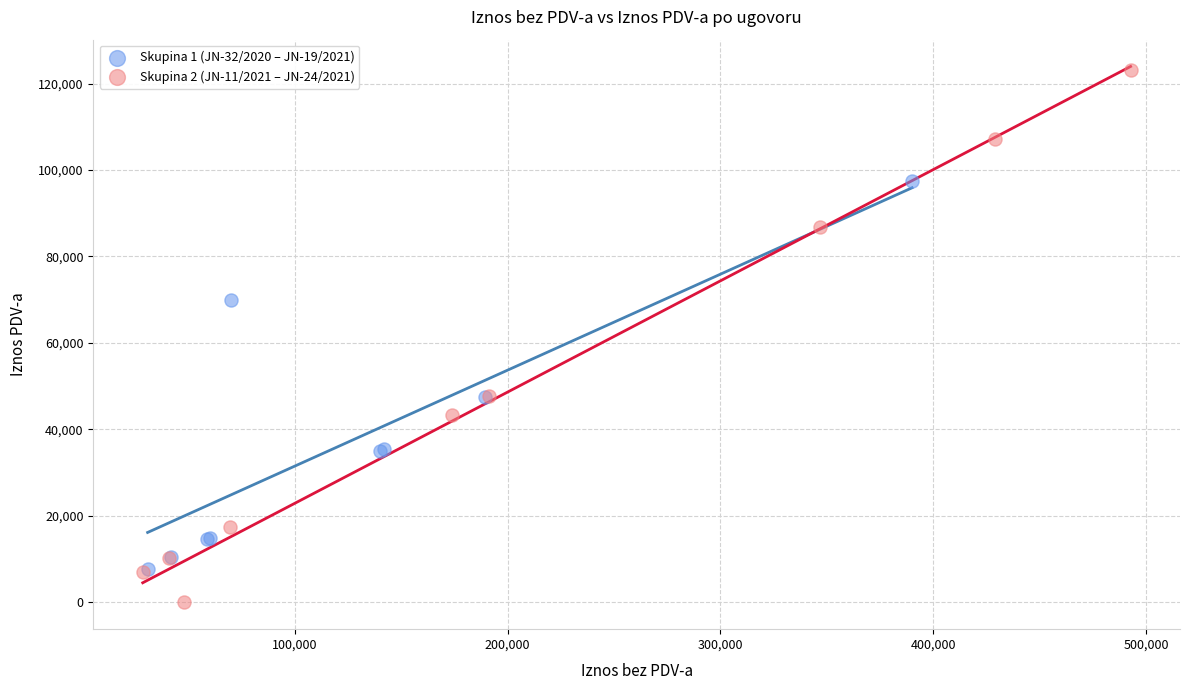

Which series has the widest spread of Y values?

Skupina 2 (JN-11/2021 – JN-24/2021)